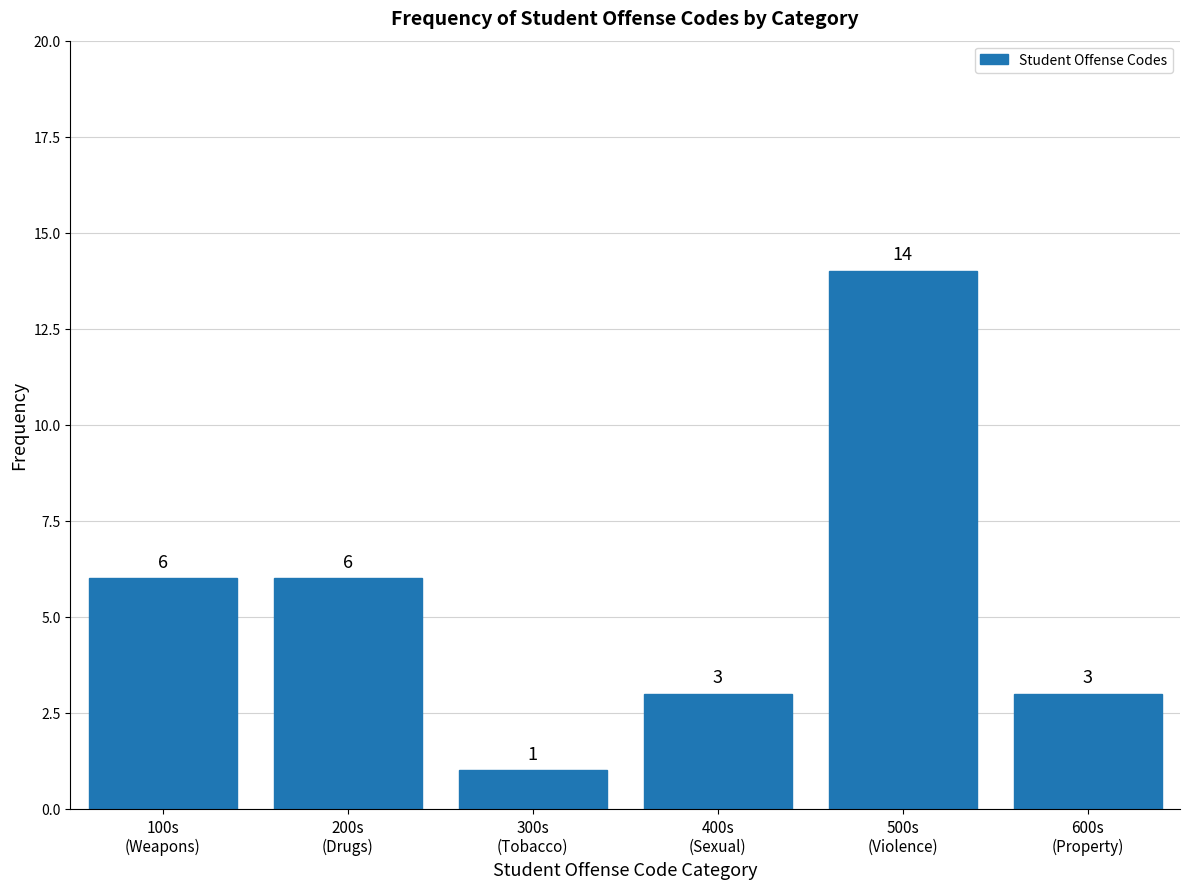

Reading left to right, transcribe all the data shown in this chart.

6	6	1	3	14	3